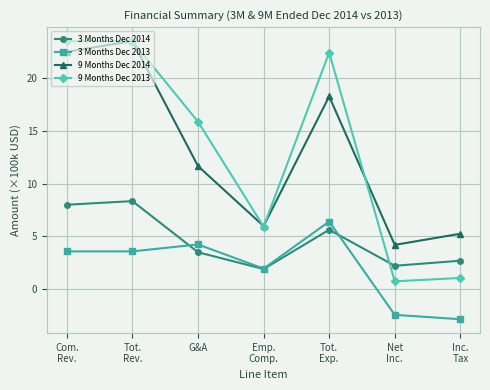

At which label is 9 Months Dec 2013 closest to 12?

G&A